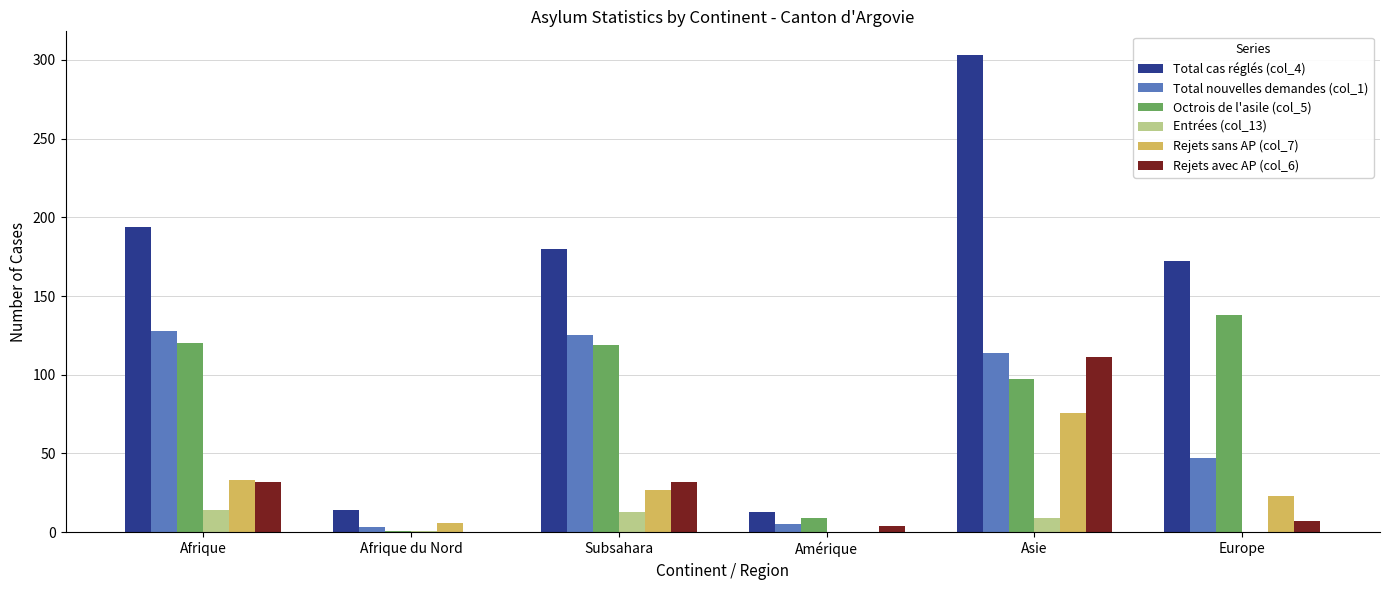

Is the value of Entrées (col_13) at Asie greater than the value of Octrois de l'asile (col_5) at Afrique?

No